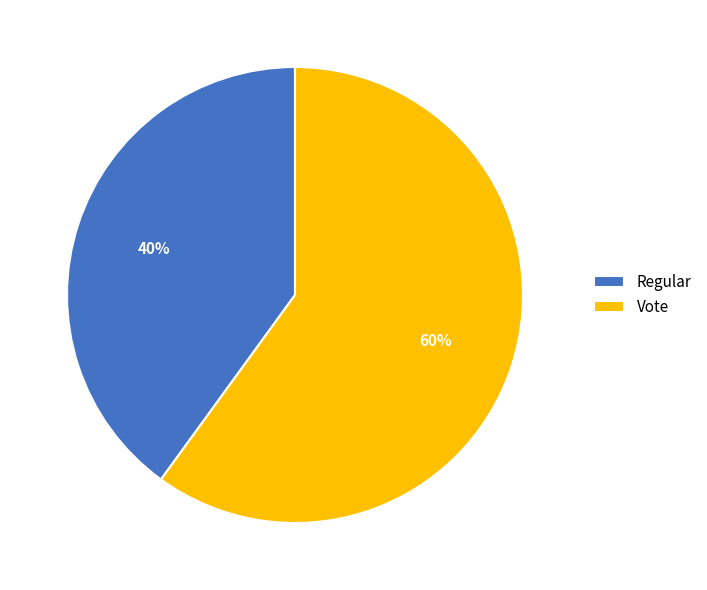

Between Vote and Regular, which is larger?

Vote